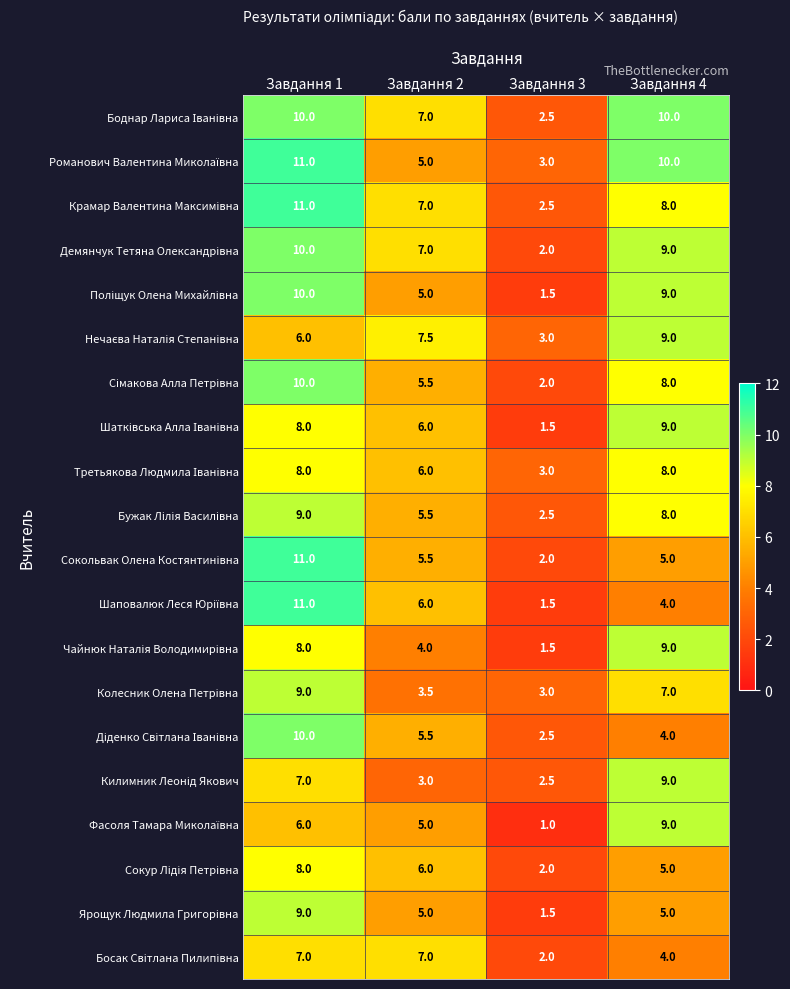

What is the minimum value shown in the chart?

1.0